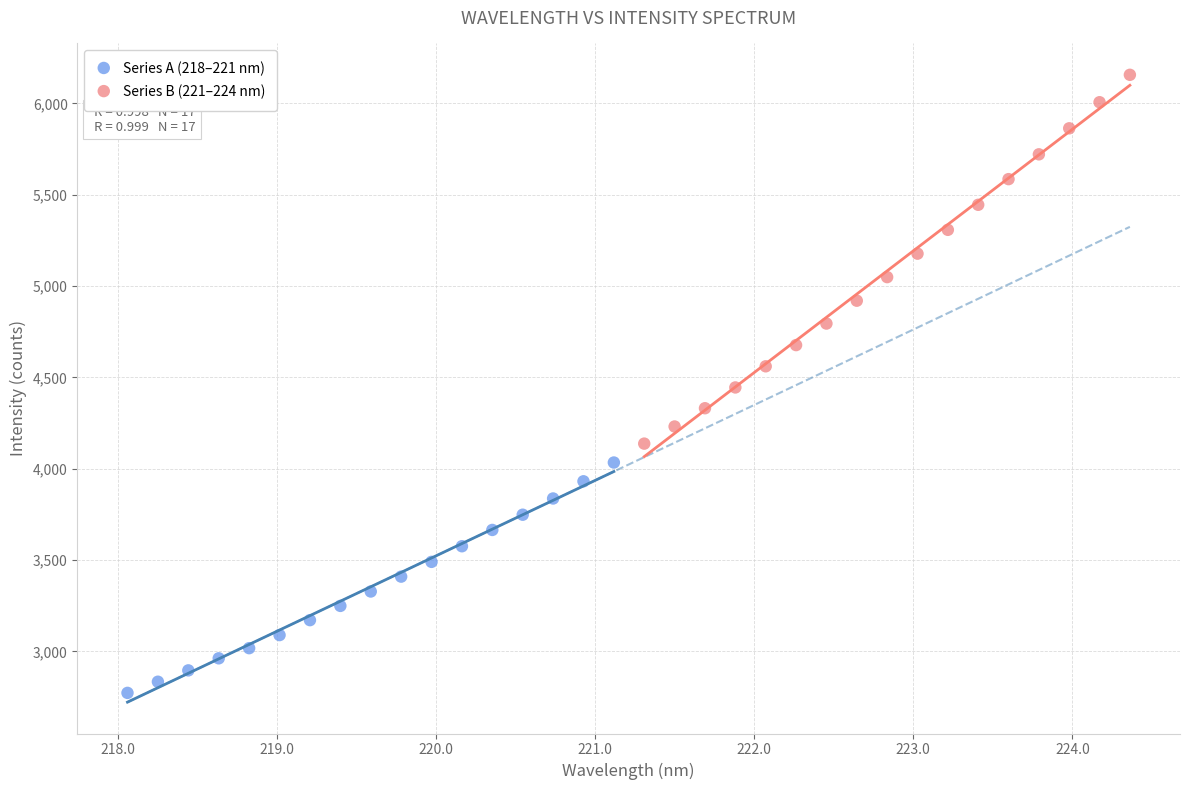

Which series has the widest spread of Y values?

Series B (221–224 nm)